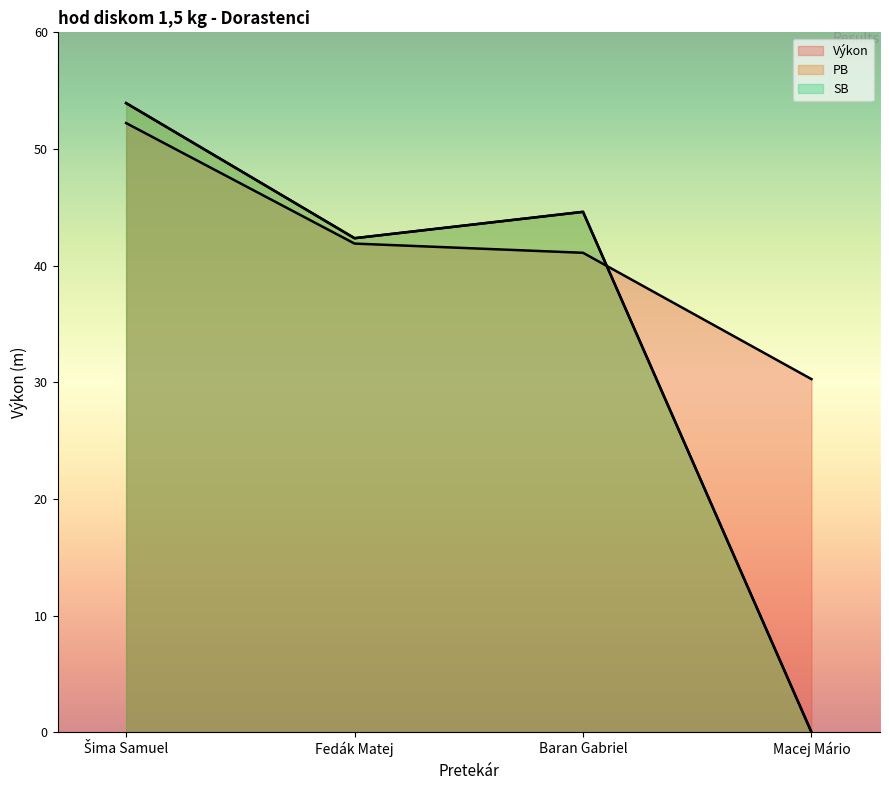

Where is the first local maximum for PB?

Baran Gabriel